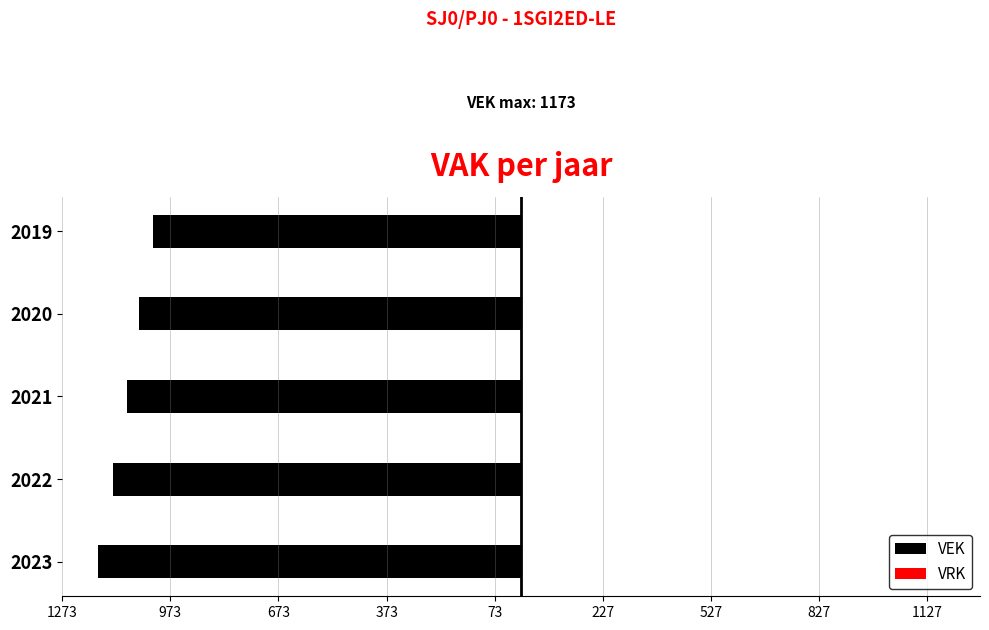

Does the chart contain any negative values?

Yes